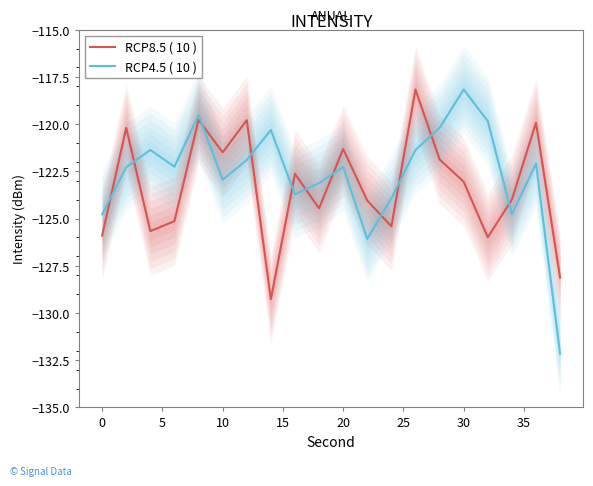

What is the difference between the maximum and second lowest values in the RCP8.5 ( 10 ) series?

10.0